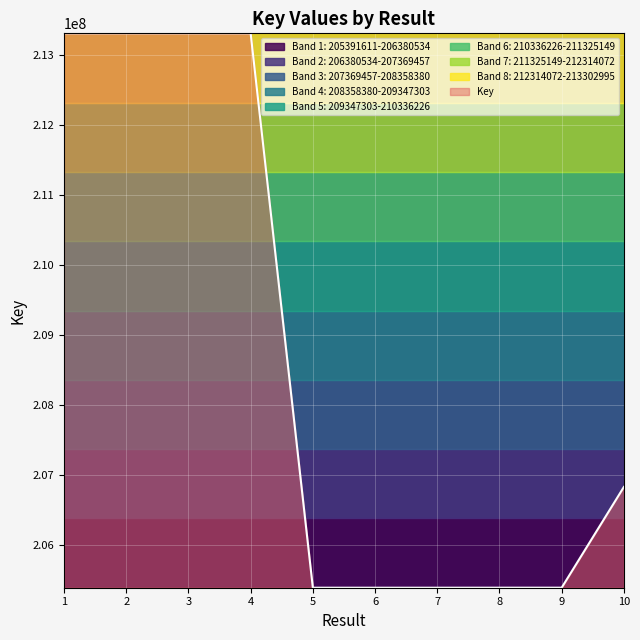

Reading left to right, what are all the values shown in this chart?

213302995	213302833	213302552	213302632	205391691	205391650	205391611	205392016	205392096	206829493